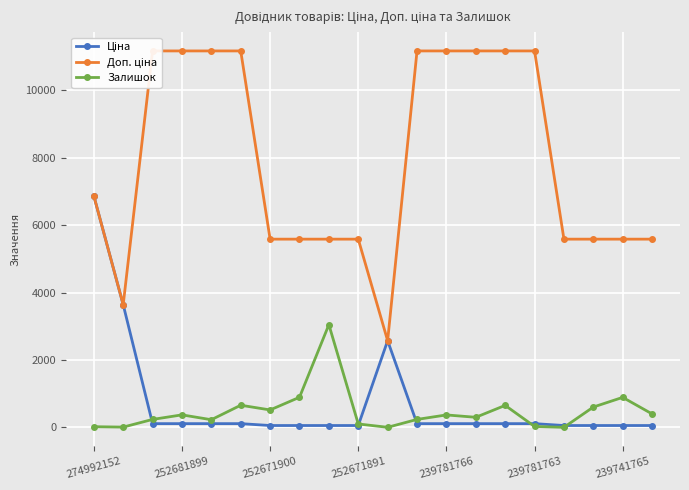

How many data points in Залишок are less than 370?

10